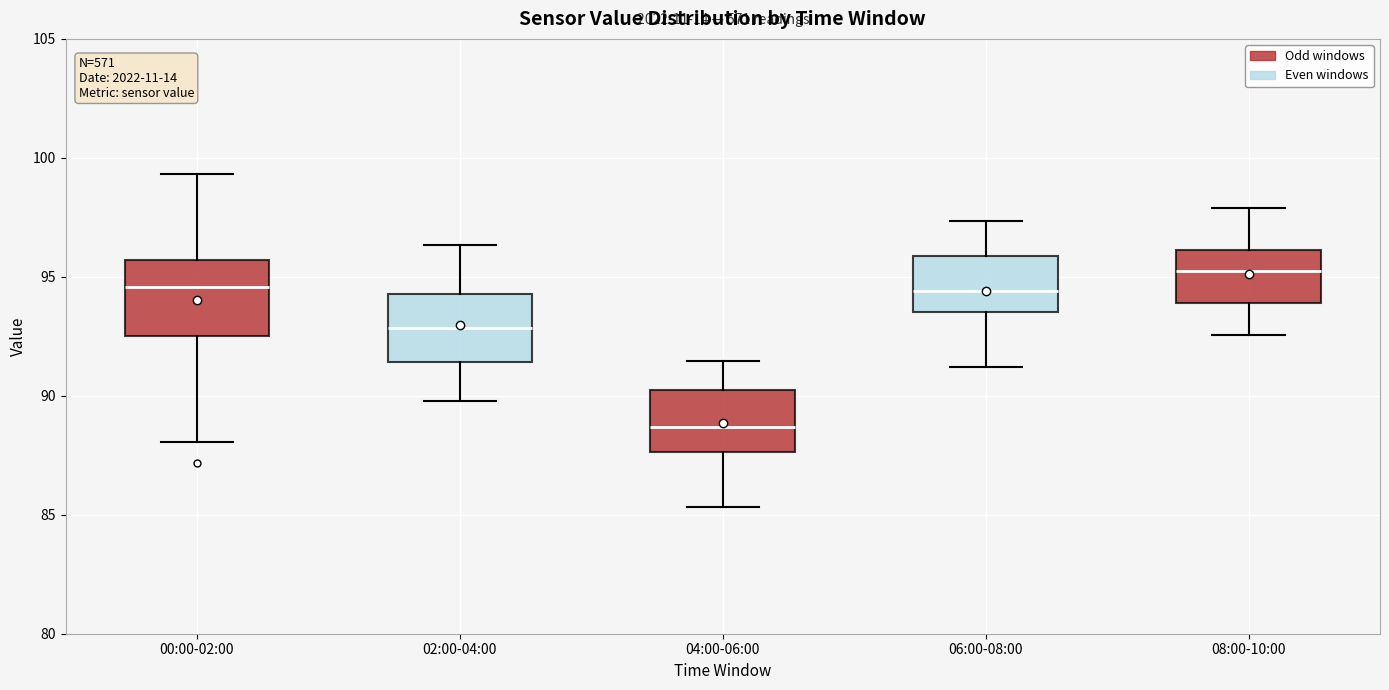

Reading left to right, read every box against the y-axis: the position of its median line, the range the box covers, and the ends of its whiskers. The values are not printed on the chart, so give them approximately, as read against the axis.

00:00-02:00: median 94.5, box 92.5 to 95.5, whiskers 88.0 to 99.5
02:00-04:00: median 93.0, box 91.5 to 94.5, whiskers 90.0 to 96.5
04:00-06:00: median 88.5, box 87.5 to 90.5, whiskers 85.5 to 91.5
06:00-08:00: median 94.5, box 93.5 to 96.0, whiskers 91.0 to 97.5
08:00-10:00: median 95.0, box 94.0 to 96.0, whiskers 92.5 to 98.0